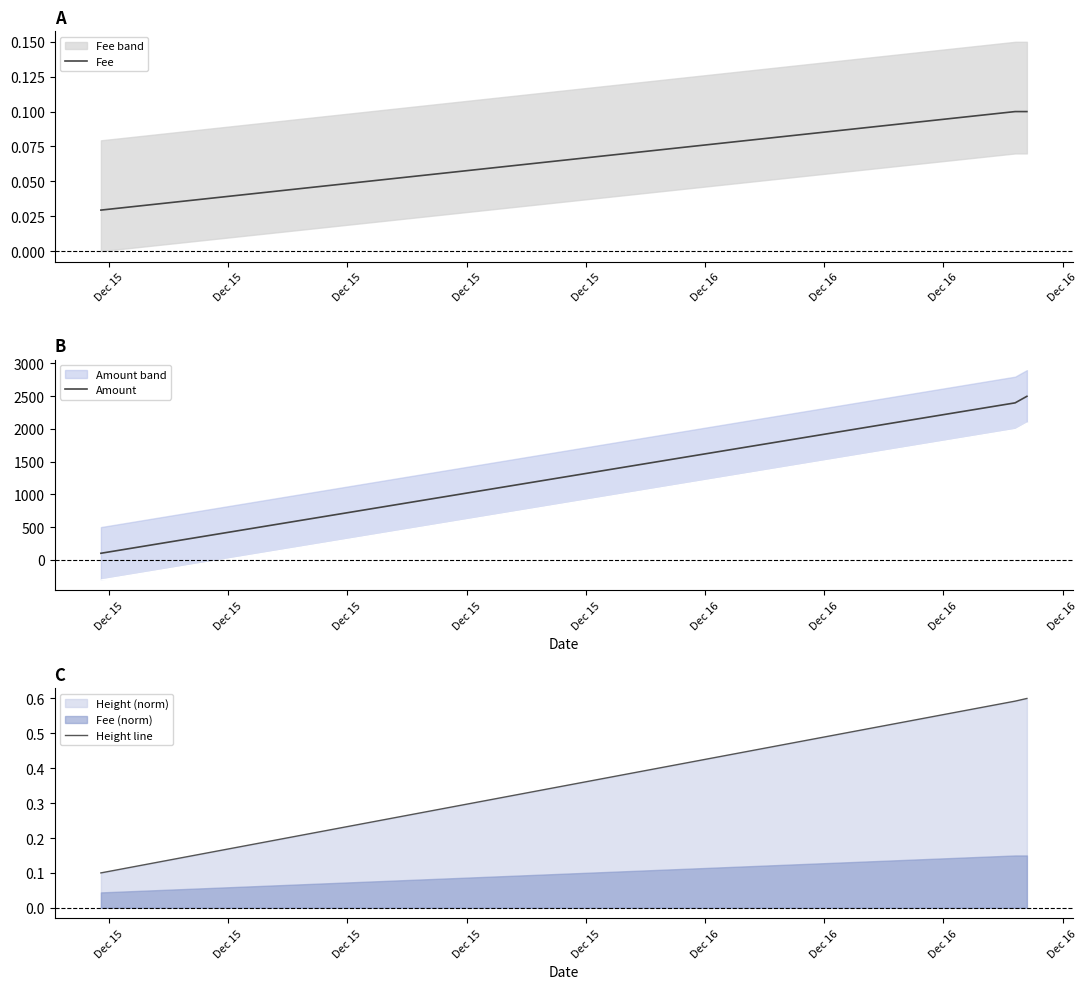

What is the average value of the Height line series?

0.4